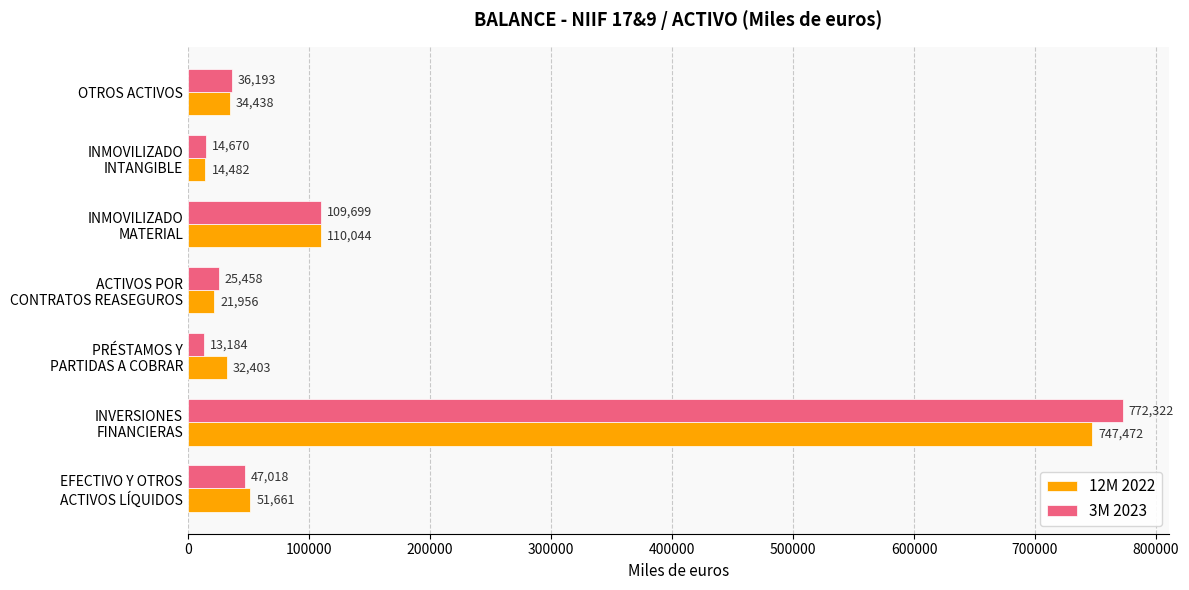

What are all the series names shown in the legend?

12M 2022, 3M 2023